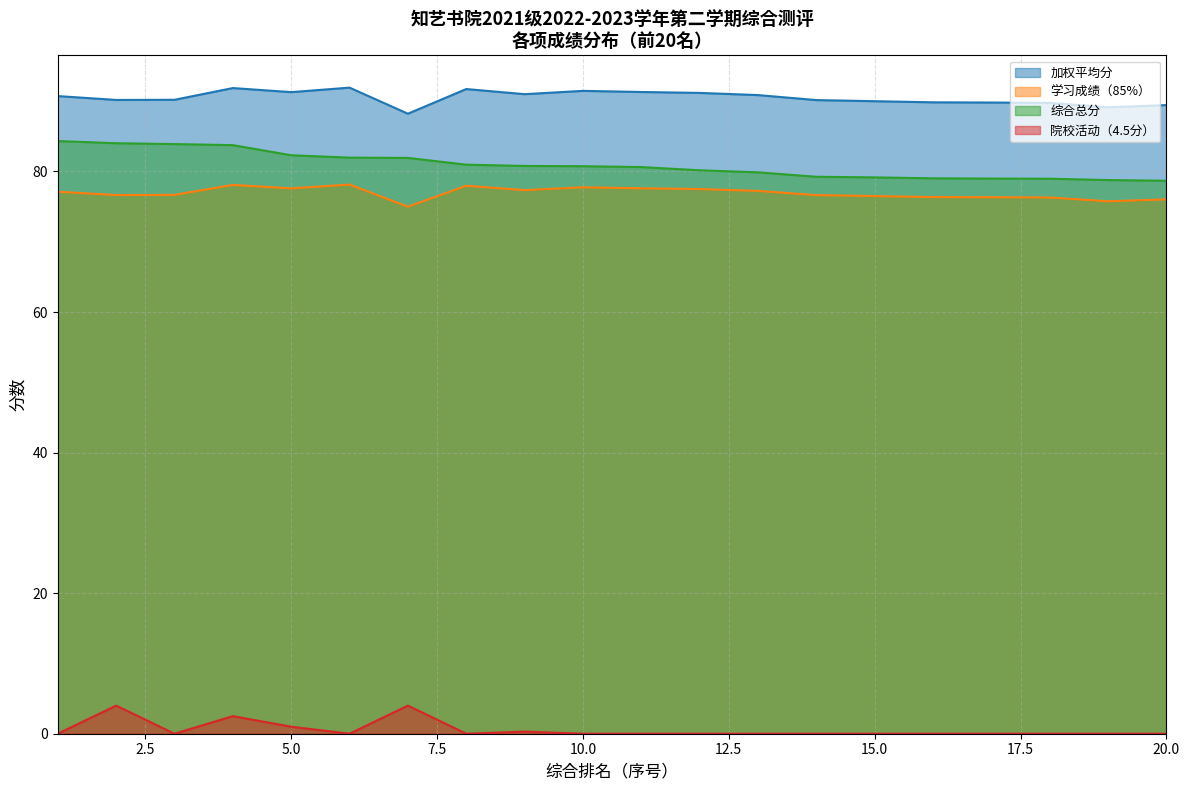

Reading left to right, list all the values displayed in this chart.

院校活动（4.5分）: 0.0	4.0	0.0	2.5	1.0	0.0	4.0	0.0	0.3	0.0	0.0	0.0	0.0	0.0	0.0	0.0	0.0	0.0	0.0	0.0
综合总分: 84.3	84.0	83.9	83.8	82.3	82.0	81.9	81.0	80.8	80.8	80.6	80.2	79.9	79.2	79.2	79.0	79.0	79.0	78.8	78.7
专业: 90.7	90.2	90.2	91.9	91.3	91.9	88.2	91.7	91.0	91.5	91.3	91.2	90.9	90.2	90.0	89.8	89.8	89.8	89.1	89.5
学习成绩（85%）: 77.1	76.7	76.7	78.1	77.6	78.1	75.0	78.0	77.3	77.8	77.6	77.5	77.2	76.6	76.5	76.4	76.3	76.3	75.8	76.0